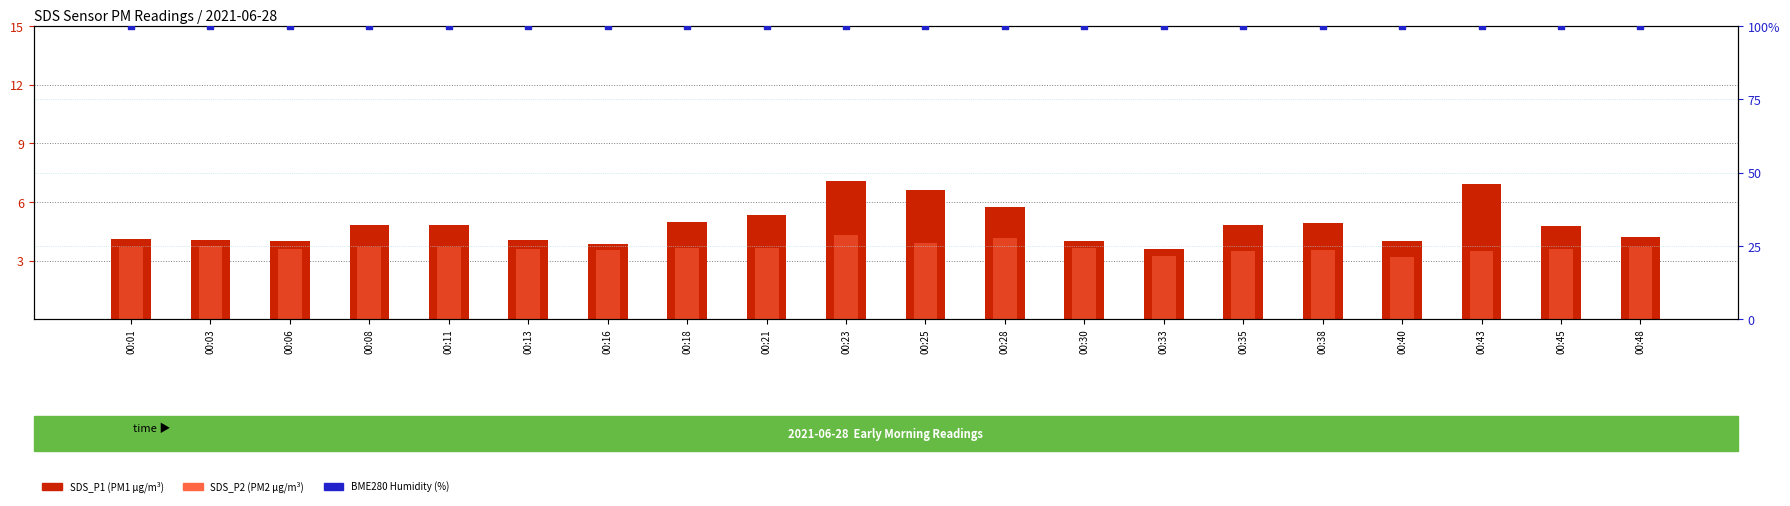

Which series has the largest Y range (max minus min)?

SDS_P1 (PM1)